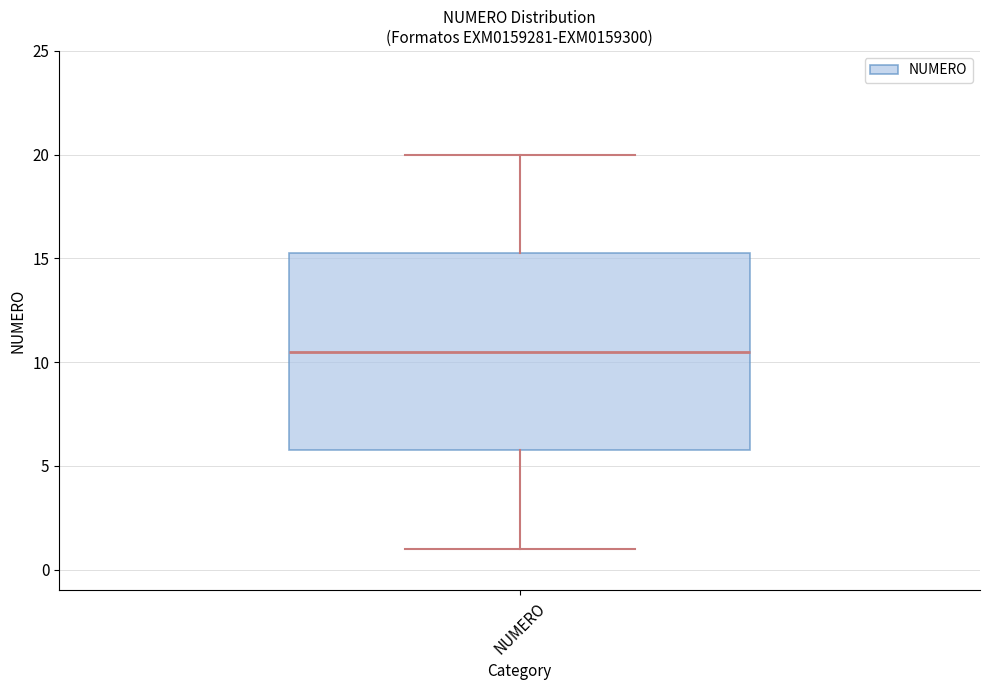

Read this box plot against the y-axis: the position of the median line, the range covered by the box, and the ends of both whiskers. The values are not printed on the chart, so give them approximately, as read against the axis.

median 10.5, box 6.0 to 15.5, whiskers 1.0 to 20.0